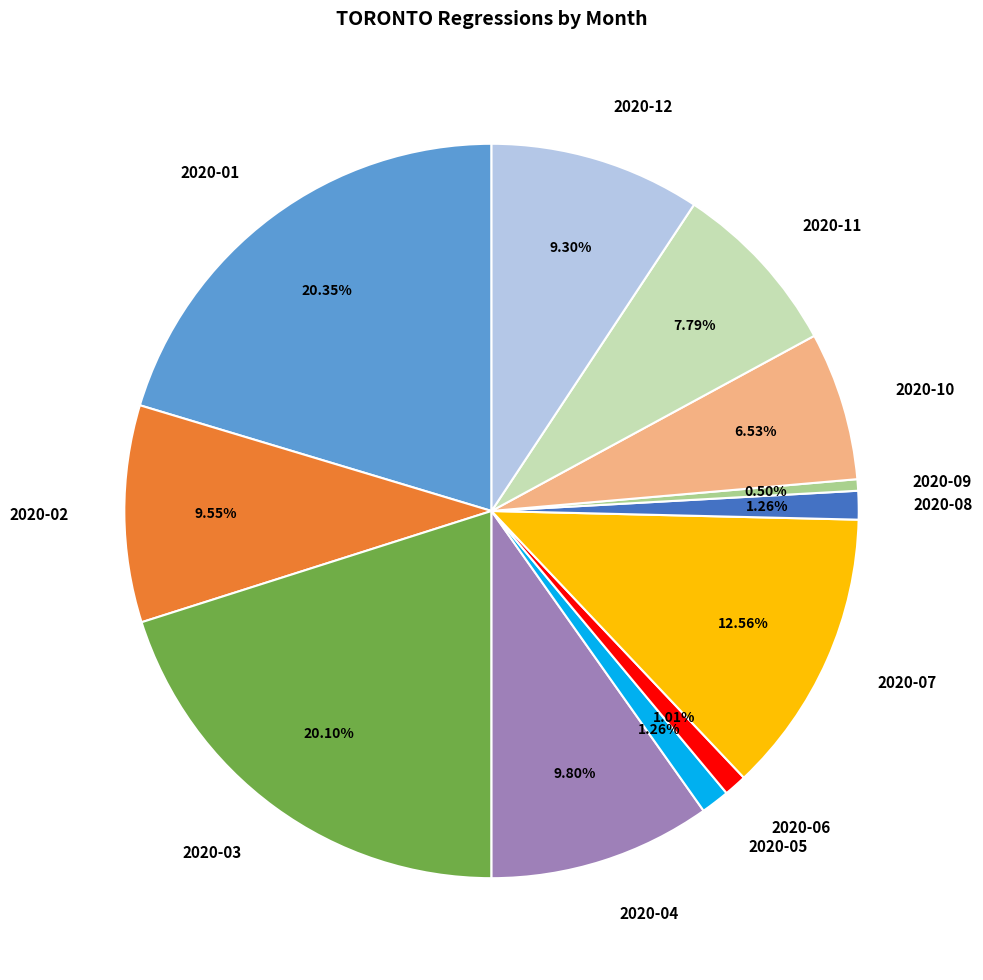

To the nearest percent, what is the difference between the 2020-08 and 2020-03 slice percentages?

19%